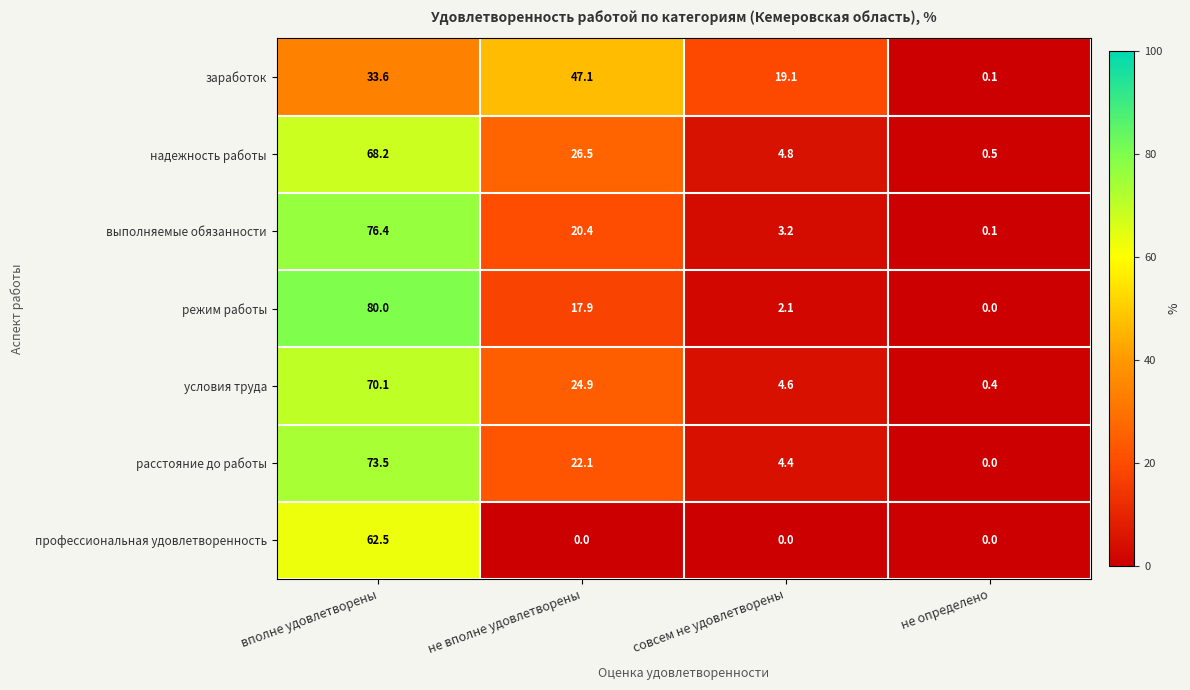

How many data points in профессиональная удовлетворенность are above 0?

1